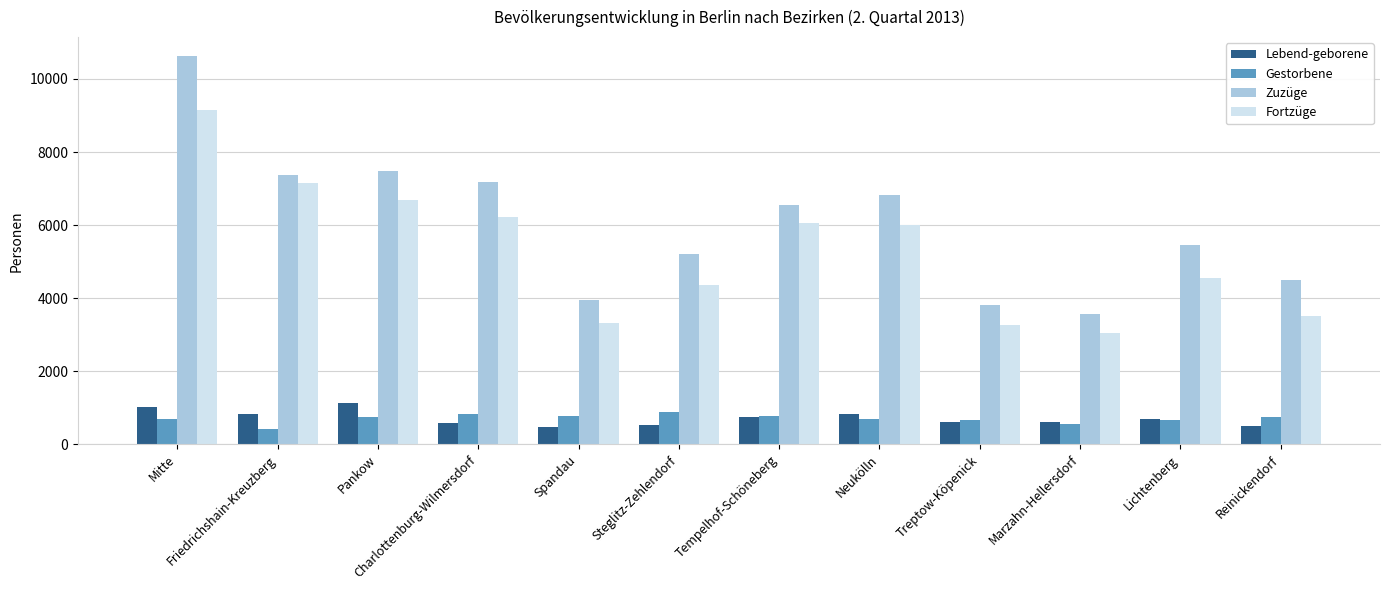

Where does the Fortzüge series first go above 6013?

Mitte